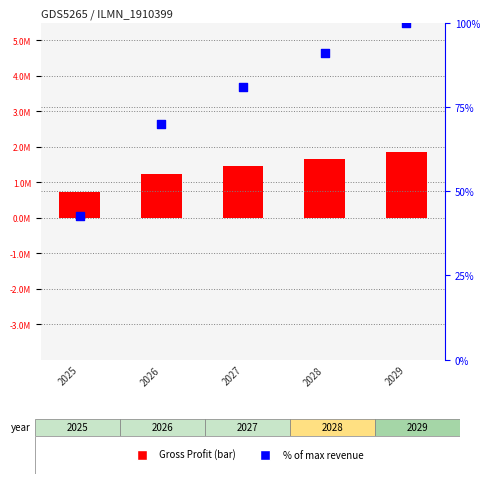

Is the value of Online revenue % of max at 2026 greater than the value of Gross Profit (bar) at 2025?

No